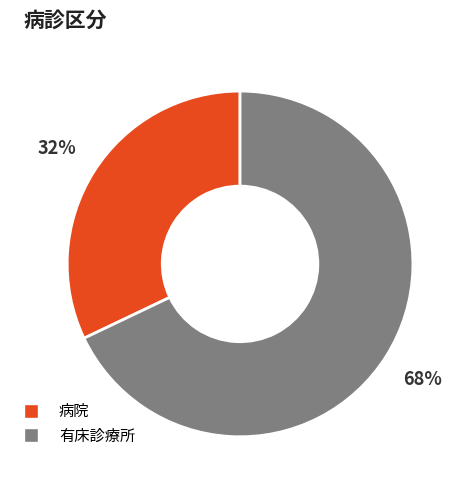

True or false: 病院 accounts for 38% of the total.

False